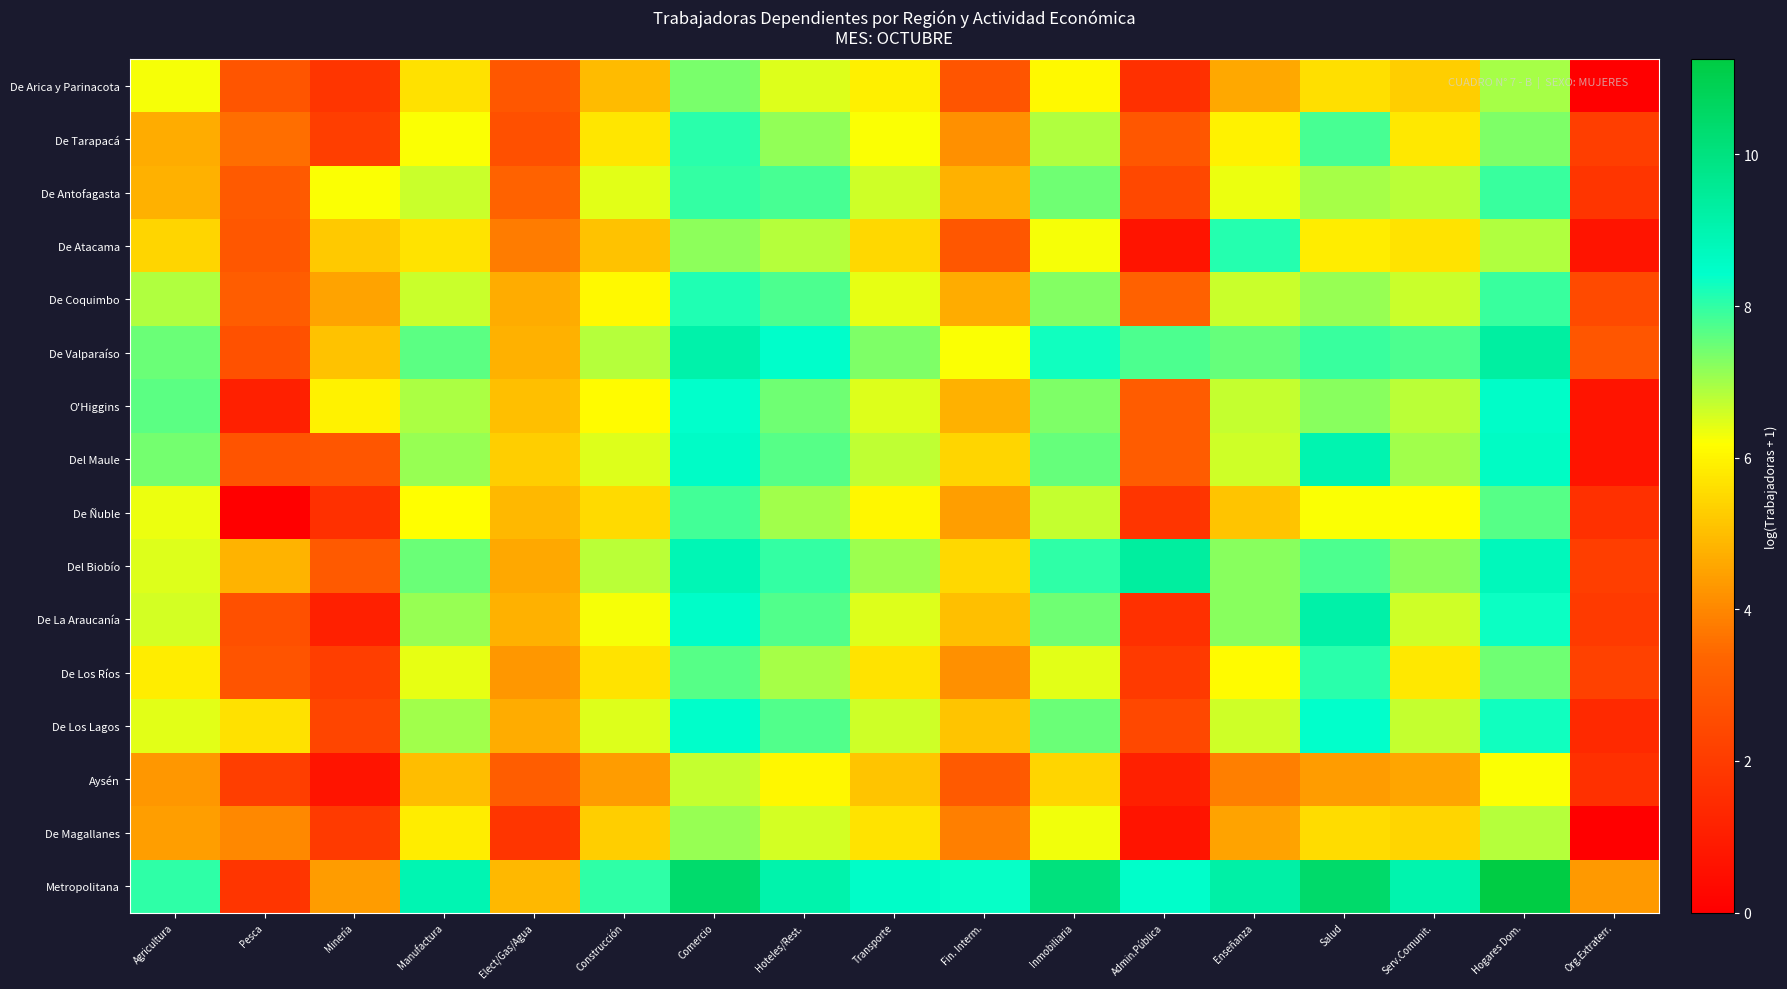

Reading right to left, extract all data points from this chart.

De Arica y Parinacota: Org.Extraterr.=0.0	Hogares Dom.=7.0	Serv.Comunit.=5.3	Salud=5.6	Enseñanza=4.6	Admin.Pública=1.6	Inmobiliaria=6.1	Fin. Interm.=2.8	Transporte=5.9	Hoteles/Rest.=6.5	Comercio=7.4	Construcción=5.0	Elect/Gas/Agua=2.9	Manufactura=5.6	Minería=1.8	Pesca=2.8	Agricultura=6.3
De Tarapacá: Org.Extraterr.=2.1	Hogares Dom.=7.3	Serv.Comunit.=5.8	Salud=7.8	Enseñanza=5.9	Admin.Pública=2.9	Inmobiliaria=6.9	Fin. Interm.=4.1	Transporte=6.2	Hoteles/Rest.=7.1	Comercio=8.1	Construcción=5.8	Elect/Gas/Agua=2.6	Manufactura=6.2	Minería=2.1	Pesca=3.6	Agricultura=4.7
De Antofagasta: Org.Extraterr.=1.8	Hogares Dom.=7.9	Serv.Comunit.=6.8	Salud=7.0	Enseñanza=6.4	Admin.Pública=2.4	Inmobiliaria=7.5	Fin. Interm.=4.8	Transporte=6.6	Hoteles/Rest.=7.8	Comercio=8.0	Construcción=6.4	Elect/Gas/Agua=3.3	Manufactura=6.7	Minería=6.2	Pesca=3.0	Agricultura=4.8
De Atacama: Org.Extraterr.=0.7	Hogares Dom.=6.9	Serv.Comunit.=5.7	Salud=5.9	Enseñanza=8.1	Admin.Pública=0.7	Inmobiliaria=6.2	Fin. Interm.=2.9	Transporte=5.5	Hoteles/Rest.=6.8	Comercio=7.2	Construcción=5.1	Elect/Gas/Agua=3.8	Manufactura=5.7	Minería=5.2	Pesca=2.9	Agricultura=5.4
De Coquimbo: Org.Extraterr.=2.5	Hogares Dom.=7.9	Serv.Comunit.=6.7	Salud=7.1	Enseñanza=6.6	Admin.Pública=3.2	Inmobiliaria=7.3	Fin. Interm.=4.7	Transporte=6.4	Hoteles/Rest.=7.7	Comercio=8.2	Construcción=6.1	Elect/Gas/Agua=4.7	Manufactura=6.7	Minería=4.5	Pesca=3.1	Agricultura=6.9
De Valparaíso: Org.Extraterr.=2.9	Hogares Dom.=9.3	Serv.Comunit.=7.7	Salud=7.9	Enseñanza=7.6	Admin.Pública=7.8	Inmobiliaria=8.3	Fin. Interm.=6.2	Transporte=7.3	Hoteles/Rest.=8.5	Comercio=9.1	Construcción=6.8	Elect/Gas/Agua=4.8	Manufactura=7.6	Minería=5.1	Pesca=2.7	Agricultura=7.5
O'Higgins: Org.Extraterr.=0.7	Hogares Dom.=8.5	Serv.Comunit.=6.8	Salud=7.2	Enseñanza=6.7	Admin.Pública=3.0	Inmobiliaria=7.3	Fin. Interm.=4.8	Transporte=6.5	Hoteles/Rest.=7.4	Comercio=8.4	Construcción=6.1	Elect/Gas/Agua=5.0	Manufactura=6.9	Minería=5.9	Pesca=1.1	Agricultura=7.6
Del Maule: Org.Extraterr.=0.7	Hogares Dom.=8.6	Serv.Comunit.=7.0	Salud=9.0	Enseñanza=6.6	Admin.Pública=3.0	Inmobiliaria=7.5	Fin. Interm.=5.4	Transporte=6.7	Hoteles/Rest.=7.7	Comercio=8.6	Construcción=6.5	Elect/Gas/Agua=5.3	Manufactura=7.1	Minería=2.9	Pesca=2.8	Agricultura=7.4
De Ñuble: Org.Extraterr.=1.6	Hogares Dom.=7.7	Serv.Comunit.=6.2	Salud=6.2	Enseñanza=5.1	Admin.Pública=1.8	Inmobiliaria=6.7	Fin. Interm.=4.4	Transporte=6.0	Hoteles/Rest.=7.0	Comercio=7.8	Construcción=5.5	Elect/Gas/Agua=4.9	Manufactura=6.2	Minería=1.6	Pesca=0.0	Agricultura=6.4
Del Biobío: Org.Extraterr.=2.1	Hogares Dom.=8.8	Serv.Comunit.=7.3	Salud=7.8	Enseñanza=7.2	Admin.Pública=9.3	Inmobiliaria=8.0	Fin. Interm.=5.5	Transporte=7.1	Hoteles/Rest.=8.0	Comercio=8.9	Construcción=6.8	Elect/Gas/Agua=4.6	Manufactura=7.5	Minería=3.0	Pesca=4.8	Agricultura=6.5
De La Araucanía: Org.Extraterr.=1.9	Hogares Dom.=8.3	Serv.Comunit.=6.6	Salud=9.2	Enseñanza=7.2	Admin.Pública=1.6	Inmobiliaria=7.4	Fin. Interm.=5.0	Transporte=6.5	Hoteles/Rest.=7.7	Comercio=8.5	Construcción=6.3	Elect/Gas/Agua=4.8	Manufactura=7.1	Minería=1.1	Pesca=2.6	Agricultura=6.6
De Los Ríos: Org.Extraterr.=2.2	Hogares Dom.=7.5	Serv.Comunit.=5.8	Salud=8.1	Enseñanza=6.2	Admin.Pública=1.9	Inmobiliaria=6.5	Fin. Interm.=4.1	Transporte=5.7	Hoteles/Rest.=7.0	Comercio=7.7	Construcción=5.7	Elect/Gas/Agua=4.3	Manufactura=6.4	Minería=2.1	Pesca=2.8	Agricultura=5.9
De Los Lagos: Org.Extraterr.=1.4	Hogares Dom.=8.3	Serv.Comunit.=6.7	Salud=8.4	Enseñanza=6.6	Admin.Pública=2.4	Inmobiliaria=7.5	Fin. Interm.=5.1	Transporte=6.6	Hoteles/Rest.=7.7	Comercio=8.5	Construcción=6.5	Elect/Gas/Agua=4.7	Manufactura=7.0	Minería=2.3	Pesca=5.6	Agricultura=6.5
Aysén: Org.Extraterr.=1.6	Hogares Dom.=6.2	Serv.Comunit.=4.5	Salud=4.4	Enseñanza=3.9	Admin.Pública=1.1	Inmobiliaria=5.4	Fin. Interm.=3.0	Transporte=5.1	Hoteles/Rest.=6.1	Comercio=6.7	Construcción=4.4	Elect/Gas/Agua=3.1	Manufactura=5.0	Minería=0.7	Pesca=2.1	Agricultura=4.3
De Magallanes: Org.Extraterr.=0.0	Hogares Dom.=6.8	Serv.Comunit.=5.4	Salud=5.6	Enseñanza=4.5	Admin.Pública=0.7	Inmobiliaria=6.3	Fin. Interm.=3.9	Transporte=5.7	Hoteles/Rest.=6.6	Comercio=7.1	Construcción=5.3	Elect/Gas/Agua=1.8	Manufactura=5.9	Minería=1.9	Pesca=4.0	Agricultura=4.4
Metropolitana: Org.Extraterr.=4.3	Hogares Dom.=11.3	Serv.Comunit.=9.0	Salud=10.4	Enseñanza=9.2	Admin.Pública=8.4	Inmobiliaria=10.0	Fin. Interm.=8.4	Transporte=8.5	Hoteles/Rest.=9.1	Comercio=10.4	Construcción=8.0	Elect/Gas/Agua=4.9	Manufactura=9.0	Minería=4.4	Pesca=1.8	Agricultura=8.0